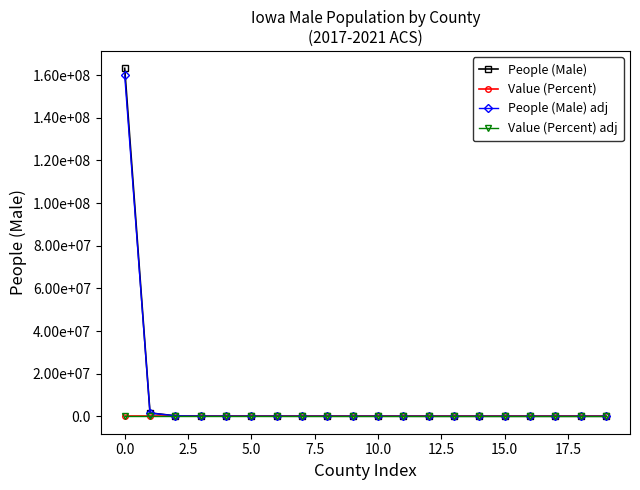

What is the value of the Value (Percent) adj point at the 20th from the left?

49.3